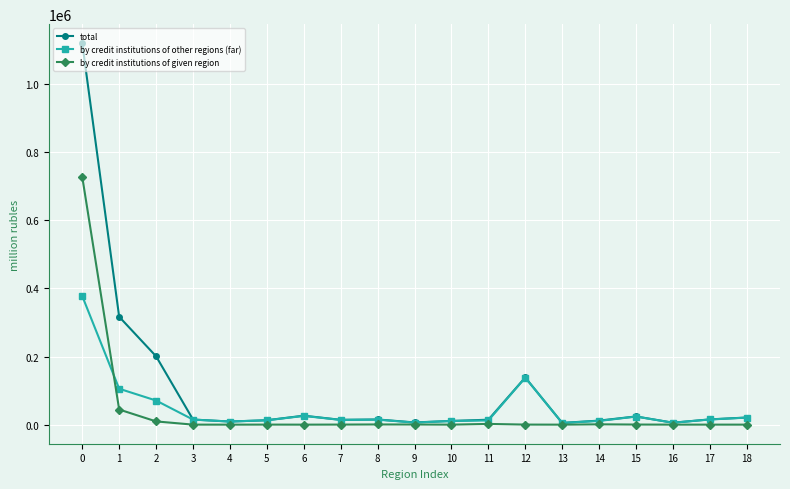

True or false: total has a value of 12962 at 5.

True